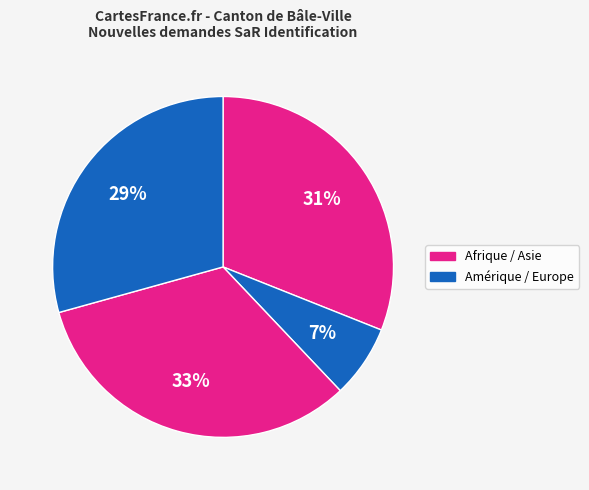

Rank the categories by value from highest to lowest.

Asie, Afrique, Europe, Amérique